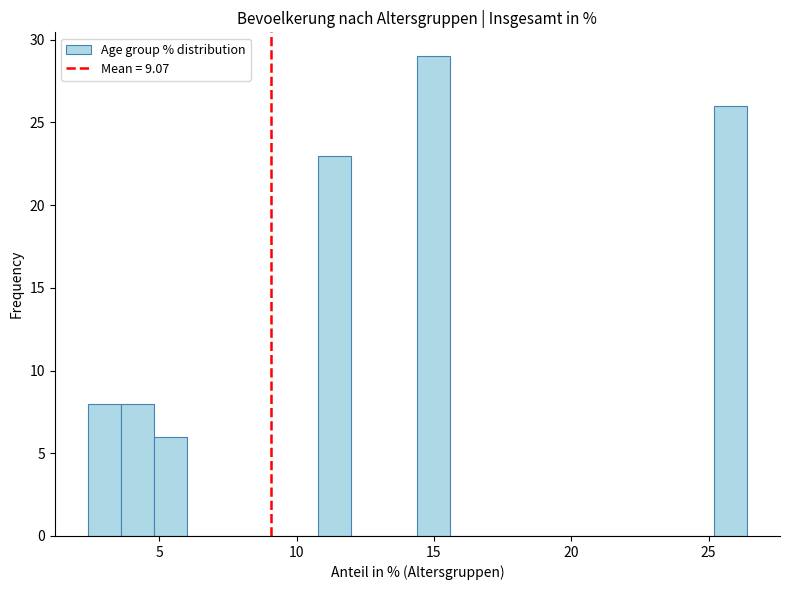

Read against the x-axis, roughly where is the centre of the tallest bar?

15.0